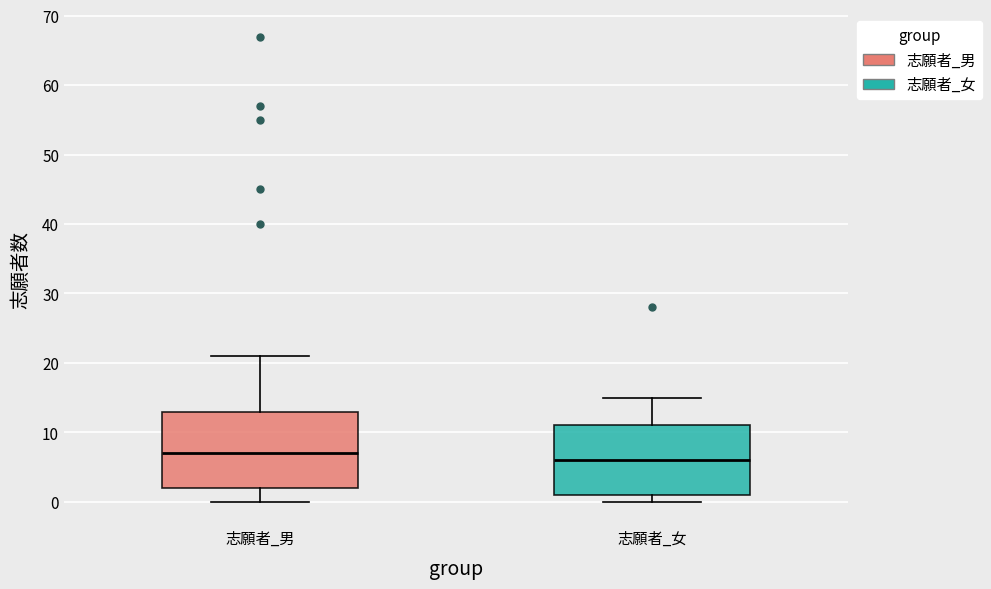

Reading left to right, transcribe this box plot: for each box, give where its median line is, the range the box spans, and where its two whiskers end, as read against the y-axis. The values are not printed on the chart, so give them approximately, as read against the axis.

志願者_男: median 7, box 2 to 13, whiskers 0 to 21
志願者_女: median 6, box 1 to 11, whiskers 0 to 15